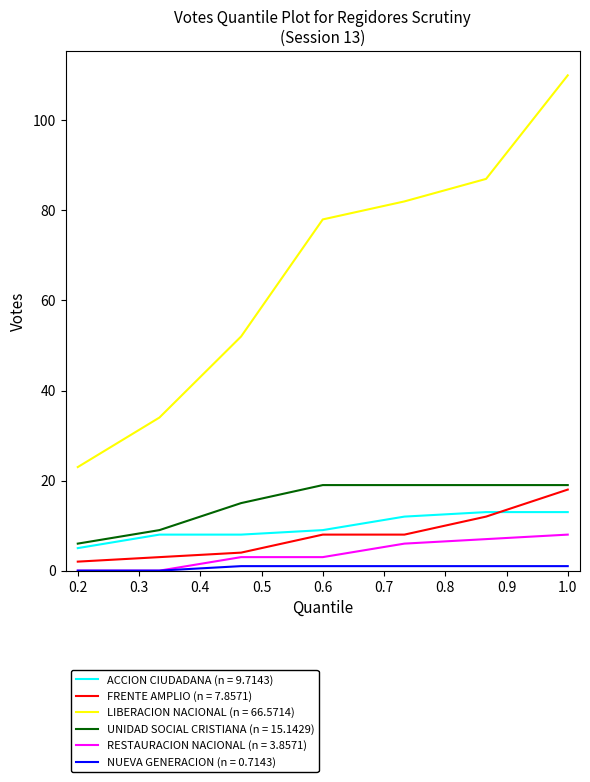

Does the chart have visible grid lines?

No